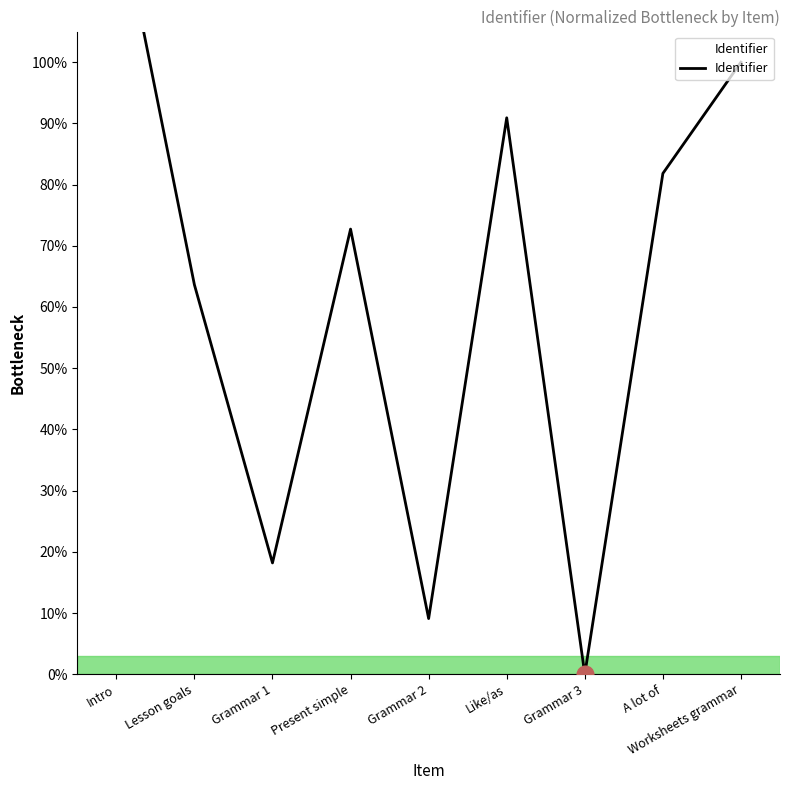

Reading left to right, what are all the values shown in this chart?

Intro=1.3	Lesson goals=0.6	Grammar 1=0.2	Present simple=0.7	Grammar 2=0.1	Like/as=0.9	Grammar 3=0.0	A lot of=0.8	Worksheets grammar=1.0